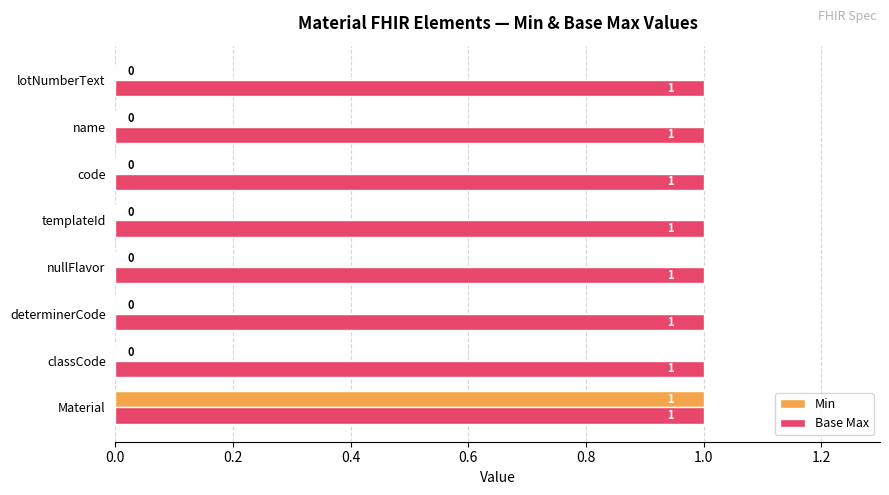

What is the sum of all Base Max values?

8